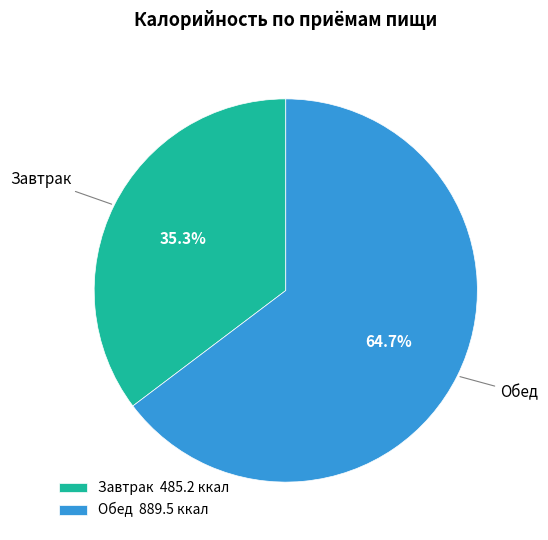

Which has a higher value, Завтрак or Обед?

Обед